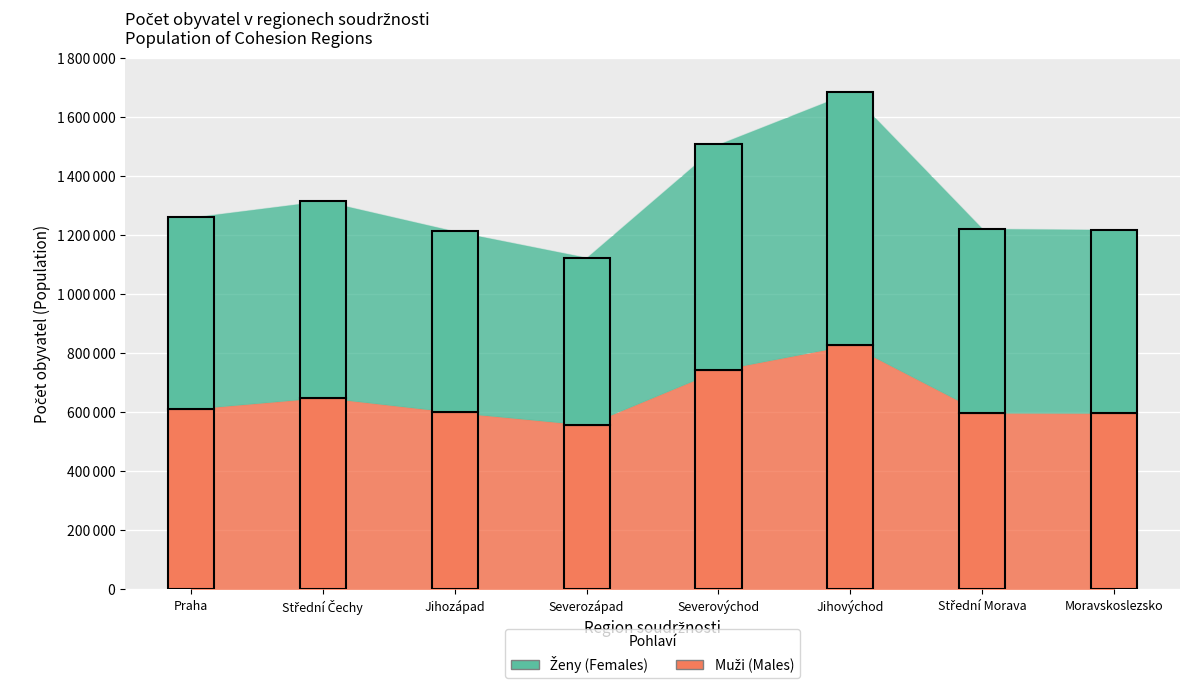

At which label does Ženy (Females) reach its minimum?

Severozápad